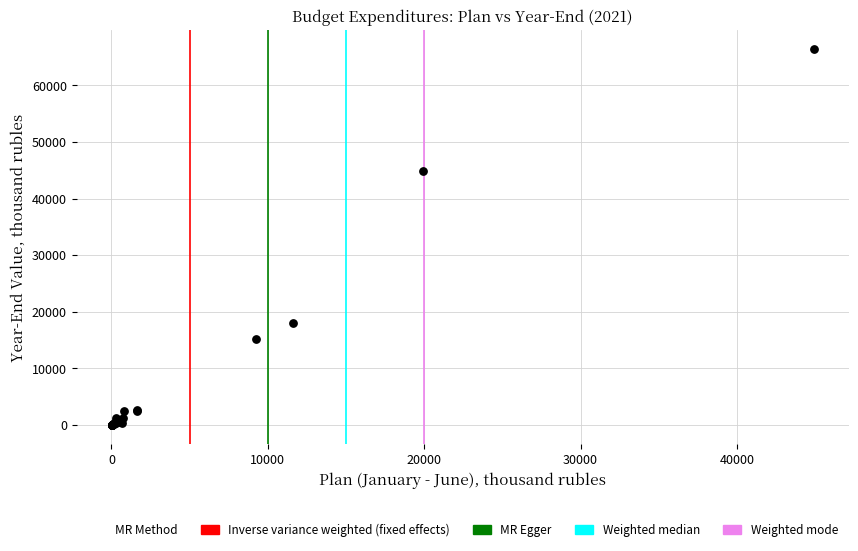

What Y value in the scatter plot is closest to 33184?

44905.1